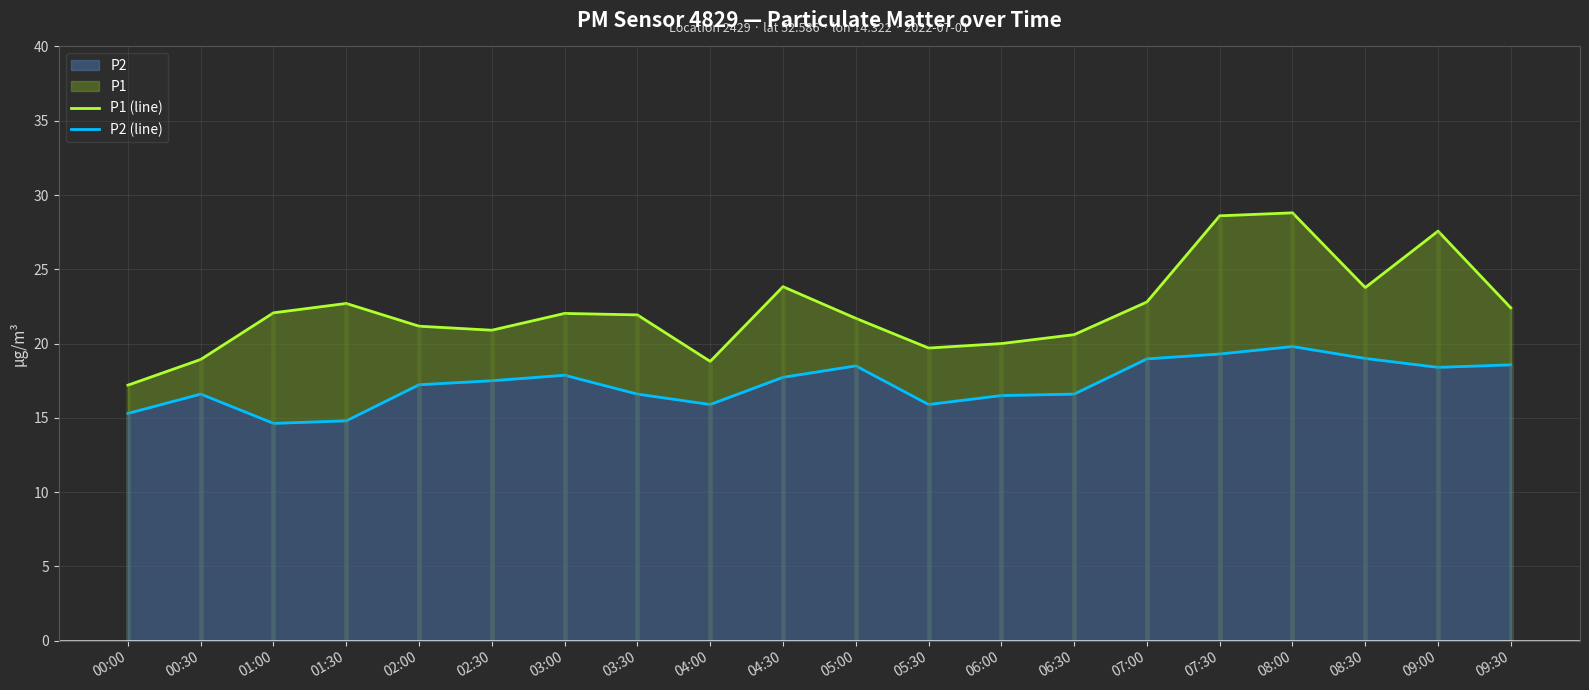

In P2 (line), how many points are higher than both neighbors (excluding endpoints)?

4